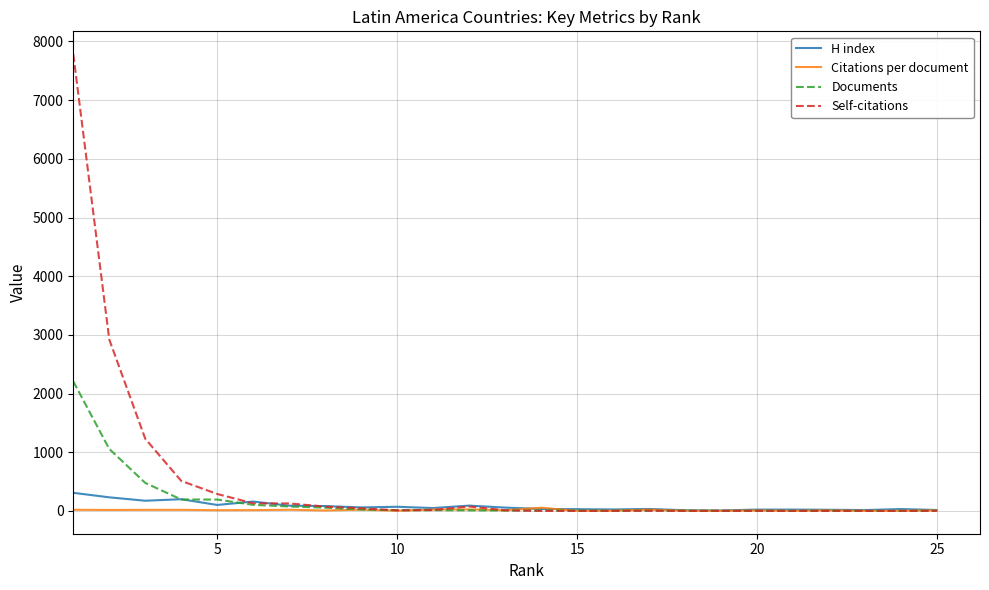

What is the maximum value shown in the chart?

7784.0